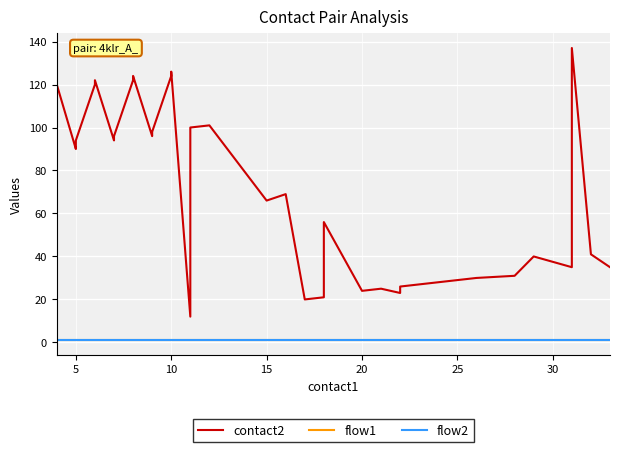

In contact2, how many points are higher than both neighbors (excluding endpoints)?

10